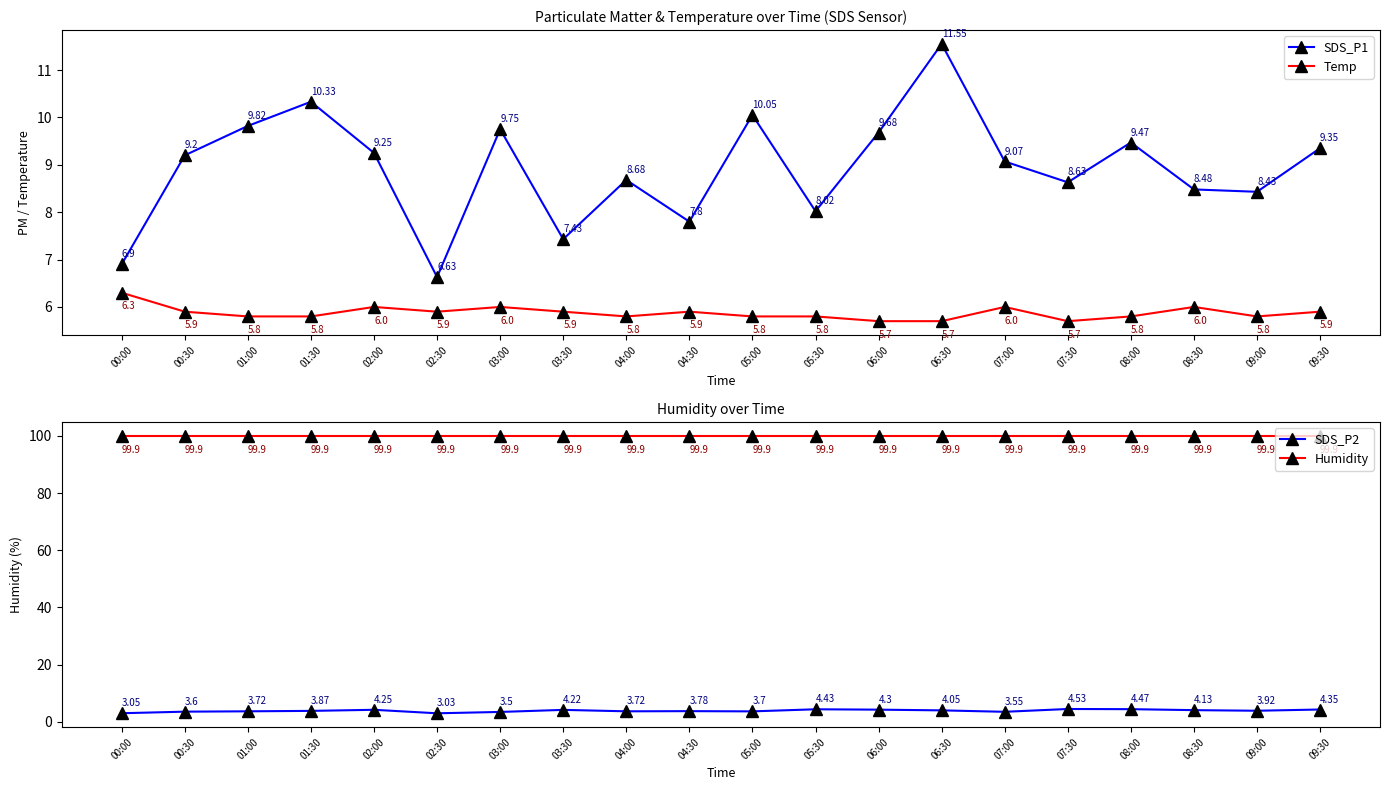

The value of Temp at 03:00 is 6.0. True or false?

True